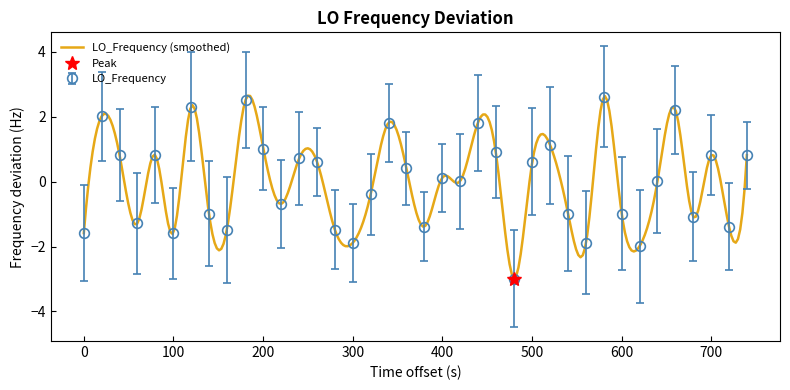

True or false: LO_Frequency has more than 0 points higher than both neighbors.

True